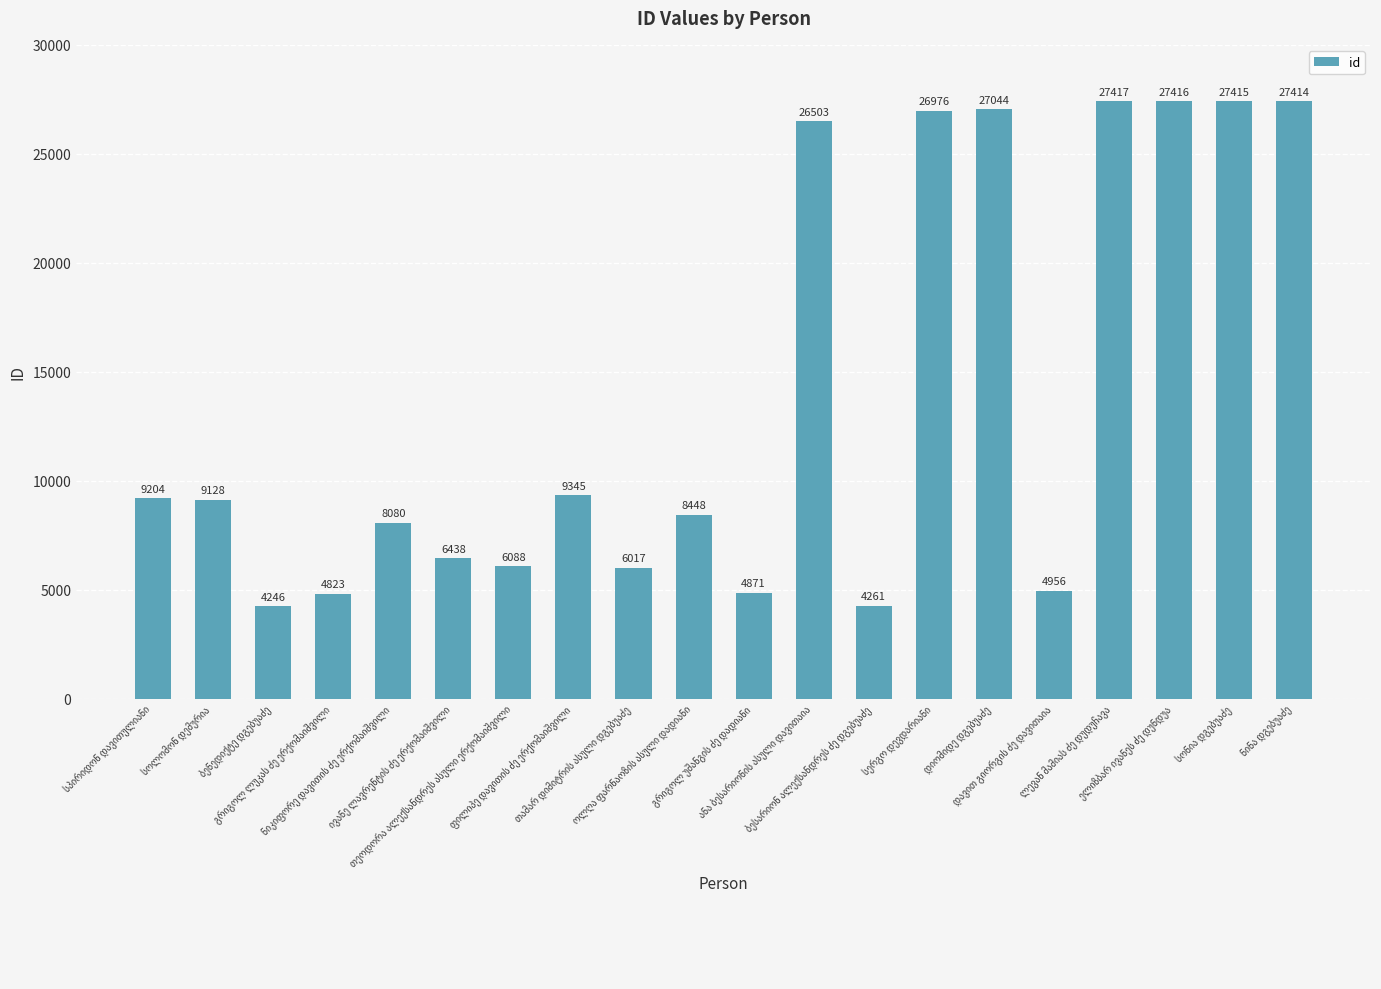

What is the difference between the maximum and second lowest values?

23156